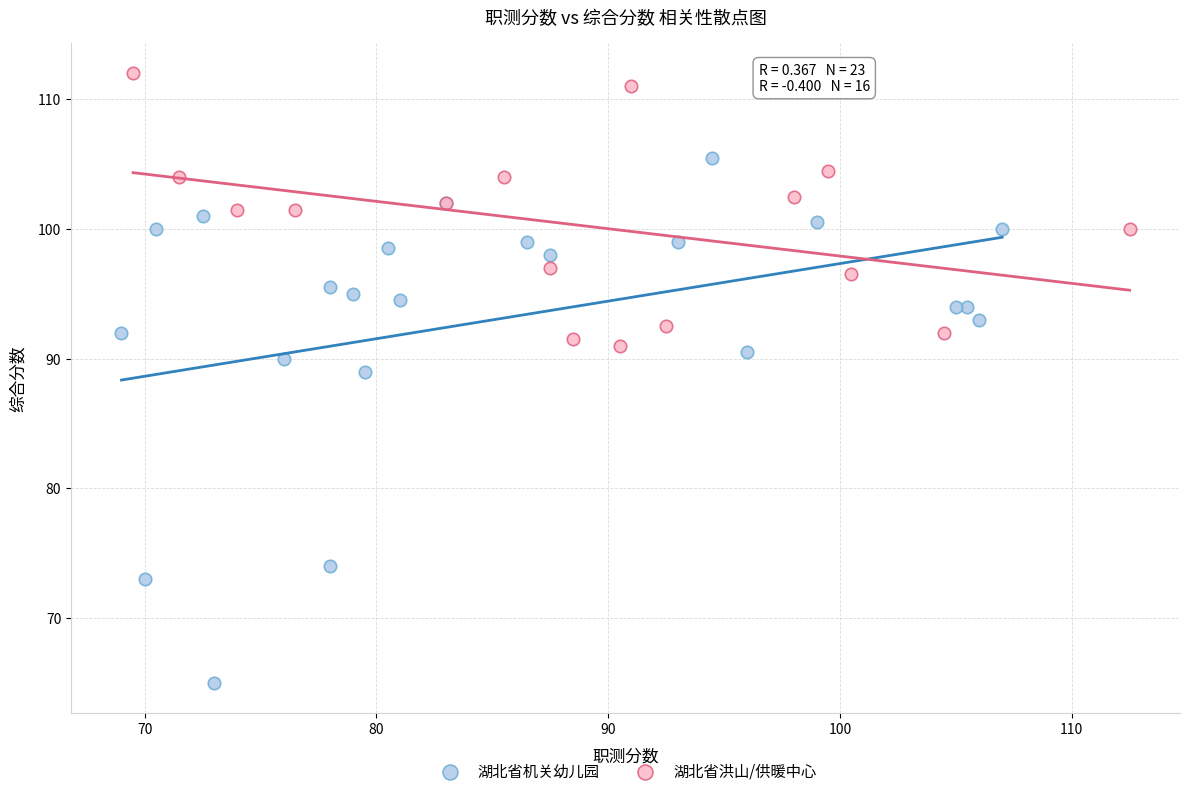

What are all the series names shown in the legend?

湖北省机关幼儿园, 湖北省洪山/供暖中心